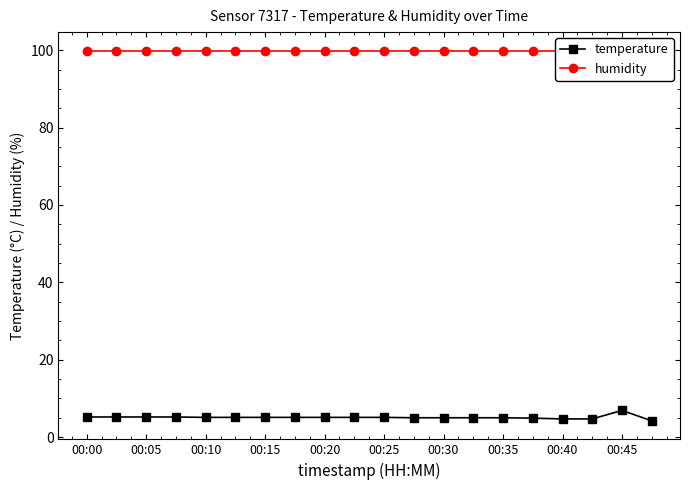

True or false: humidity and temperature cross at least once.

False